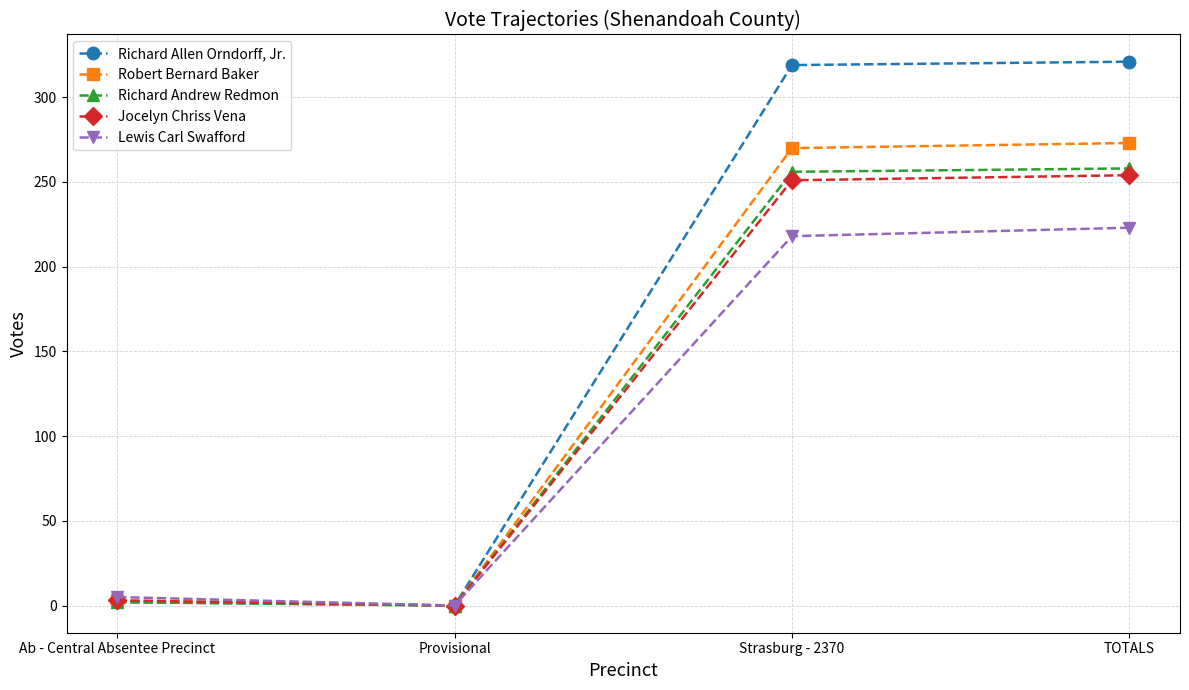

Which series has the largest total across all categories?

Richard Allen Orndorff, Jr.